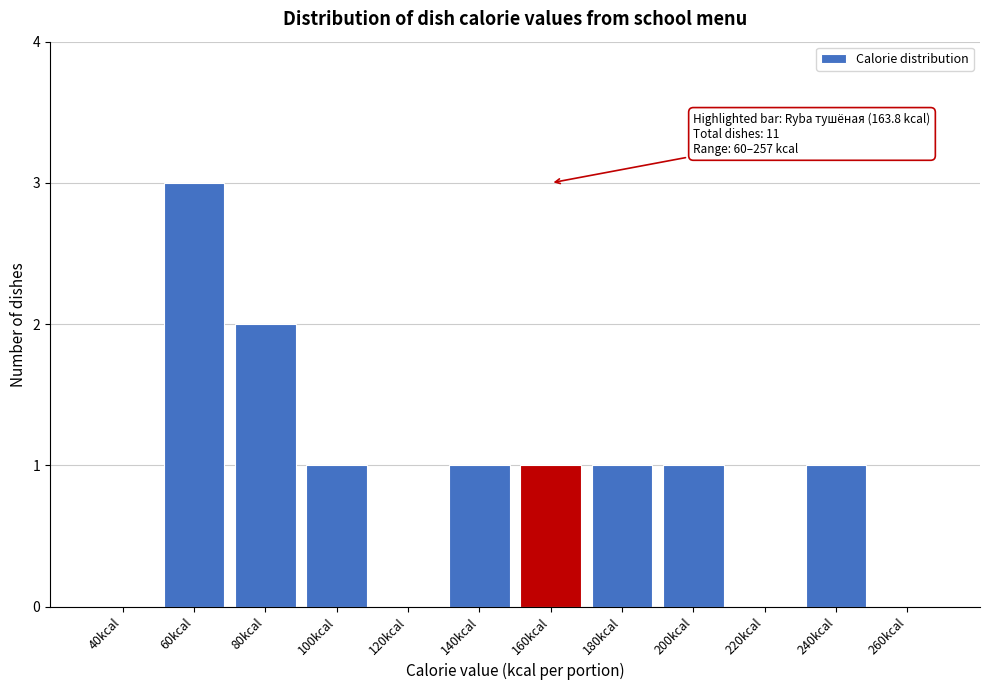

Reading left to right, extract all data points from this chart.

40kcal=0	60kcal=3	80kcal=2	100kcal=1	120kcal=0	140kcal=1	160kcal=1	180kcal=1	200kcal=1	220kcal=0	240kcal=1	260kcal=0